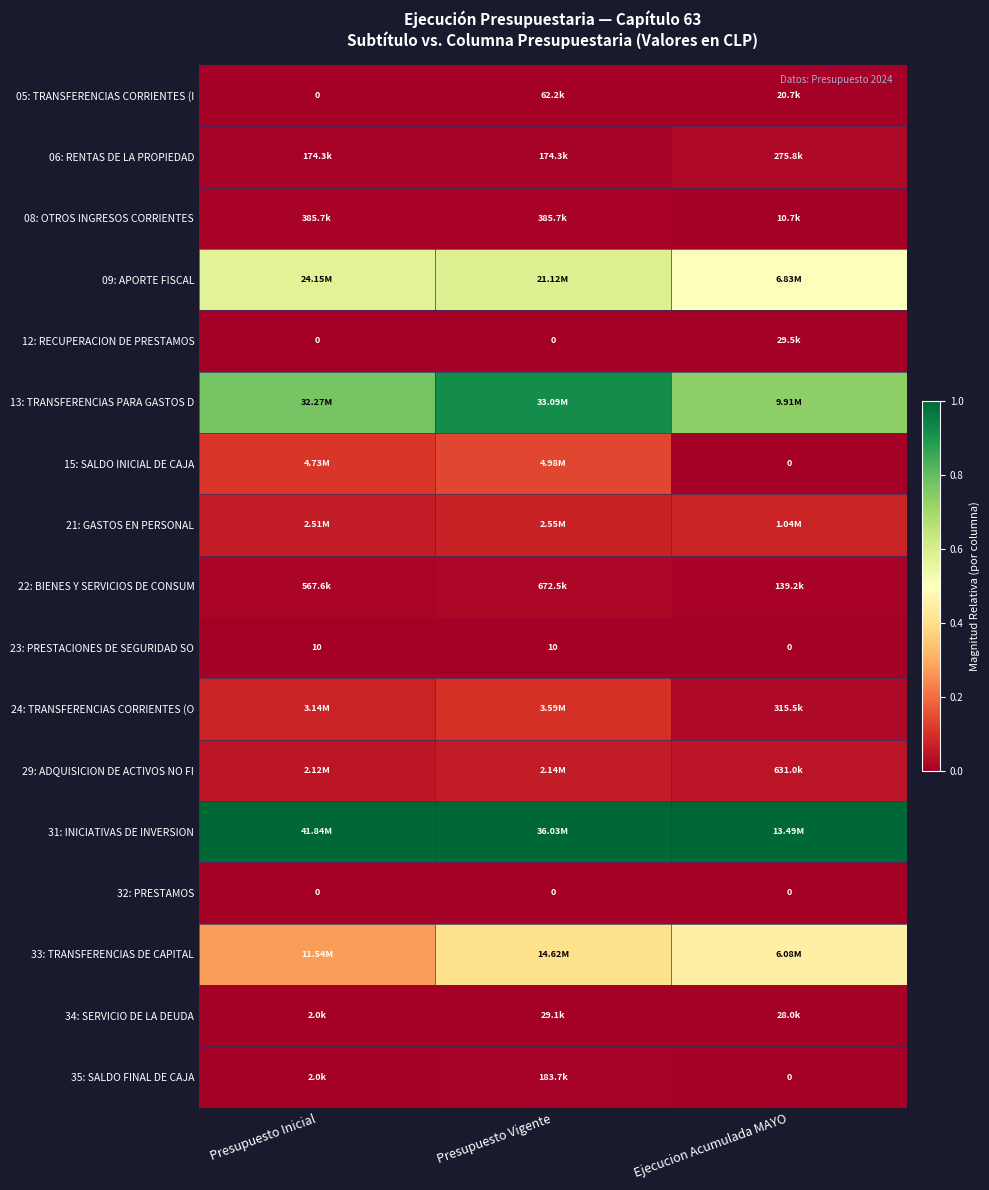

At which label is 06: RENTAS DE LA PROPIEDAD closest to 0?

Presupuesto Inicial